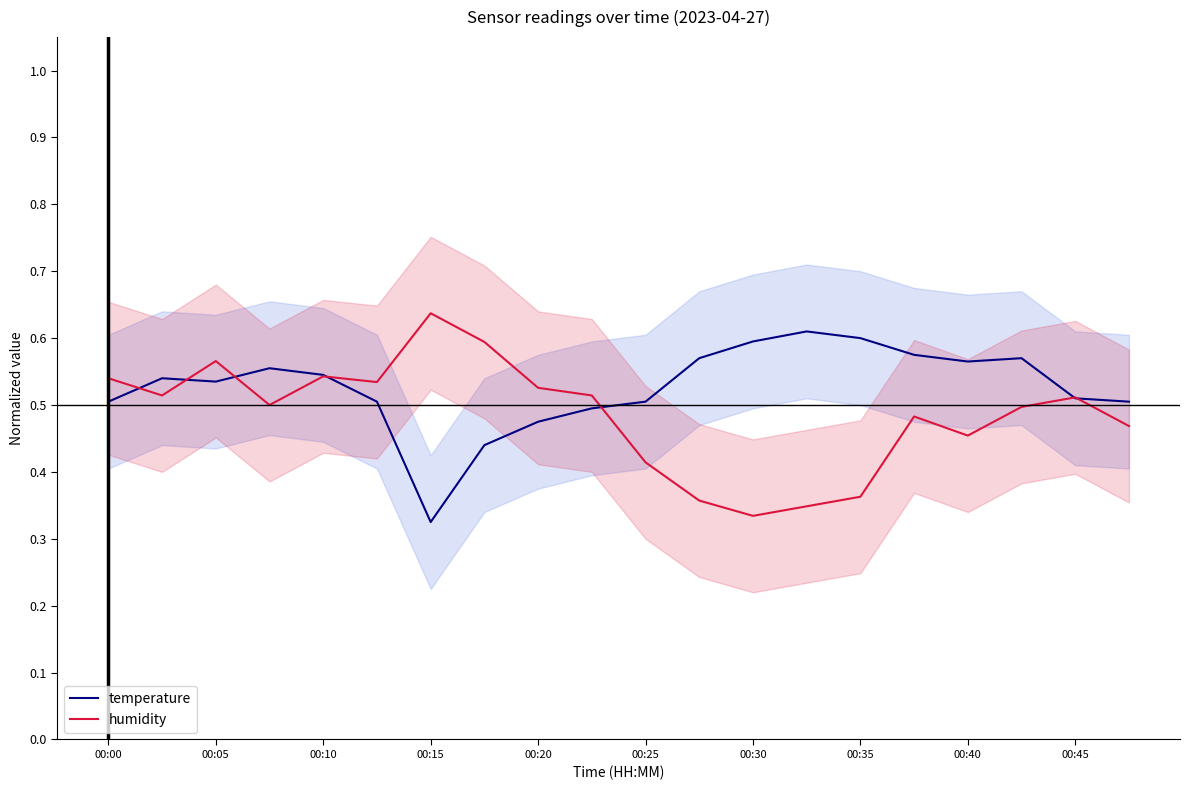

The value of temperature at 19 is 0.9. True or false?

False